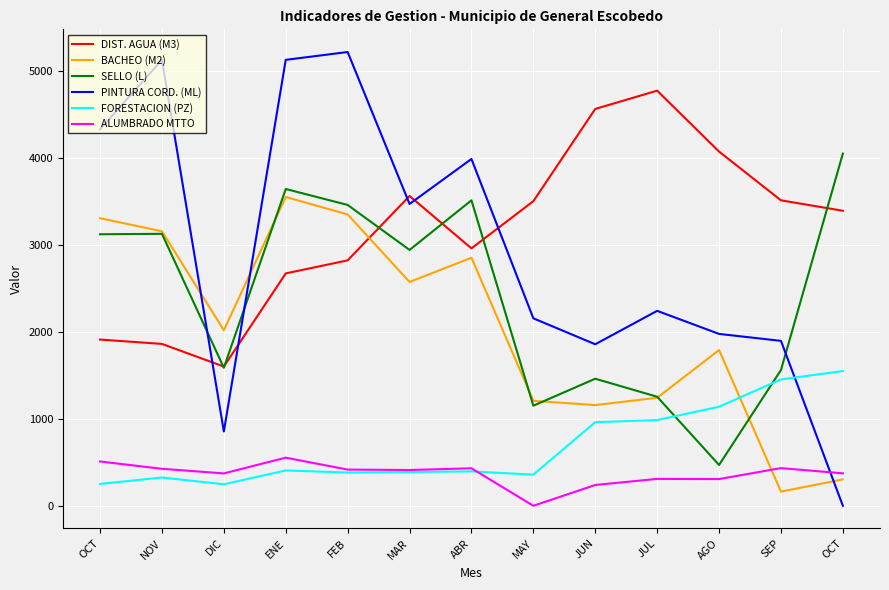

What are all the series names shown in the legend?

DIST. AGUA (M3), BACHEO (M2), SELLO (L), PINTURA CORD. (ML), FORESTACION (PZ), ALUMBRADO MTTO